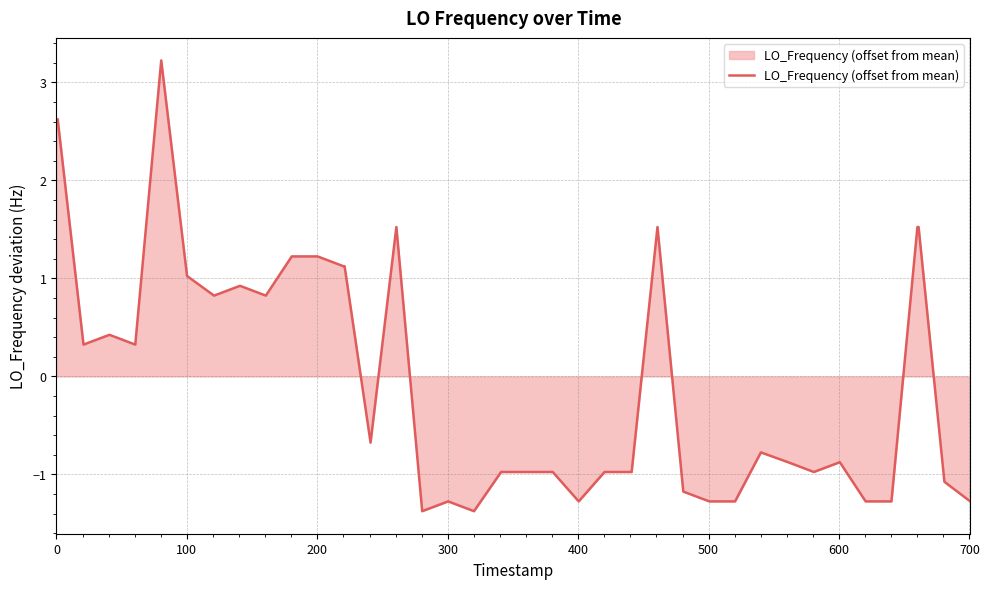

True or false: there are more than 2 points higher than both neighbors.

True